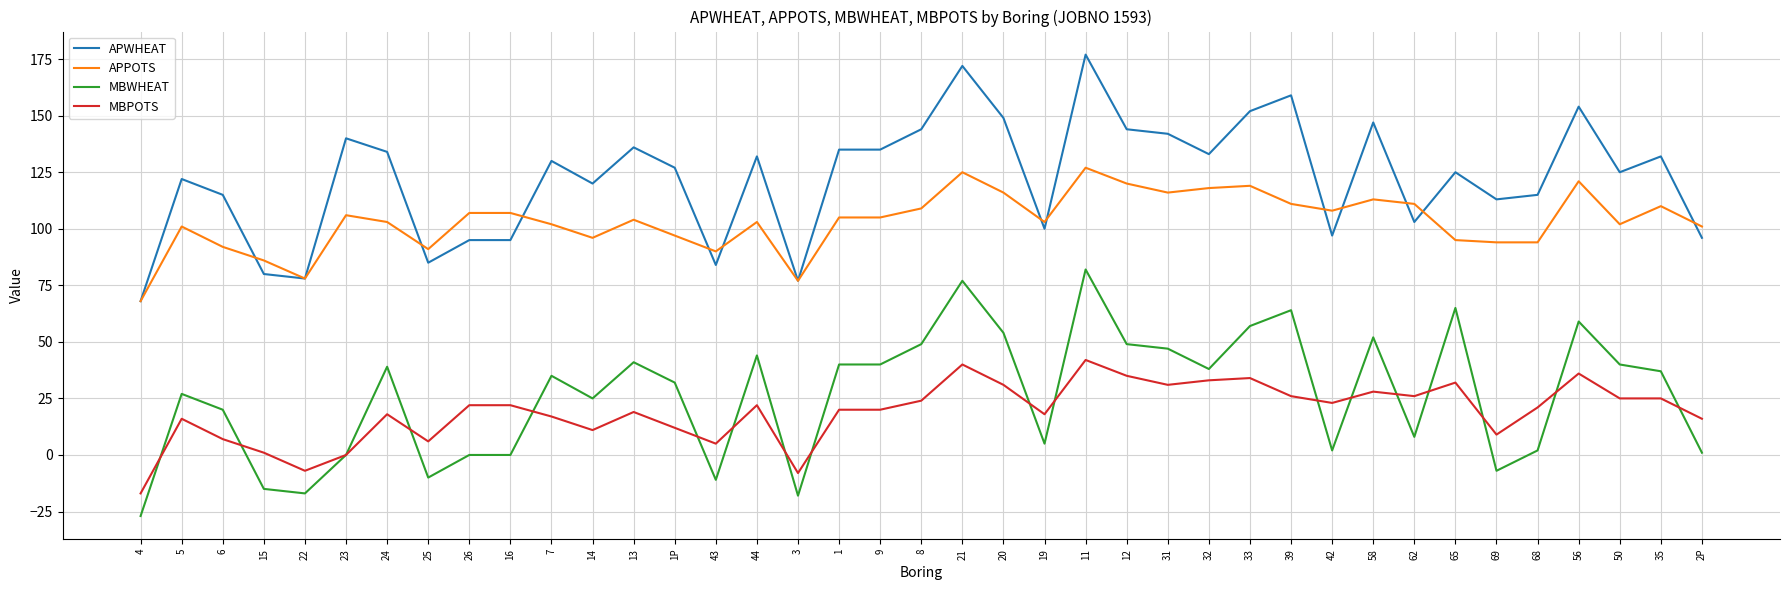

What is the sum of all MBPOTS values?

741